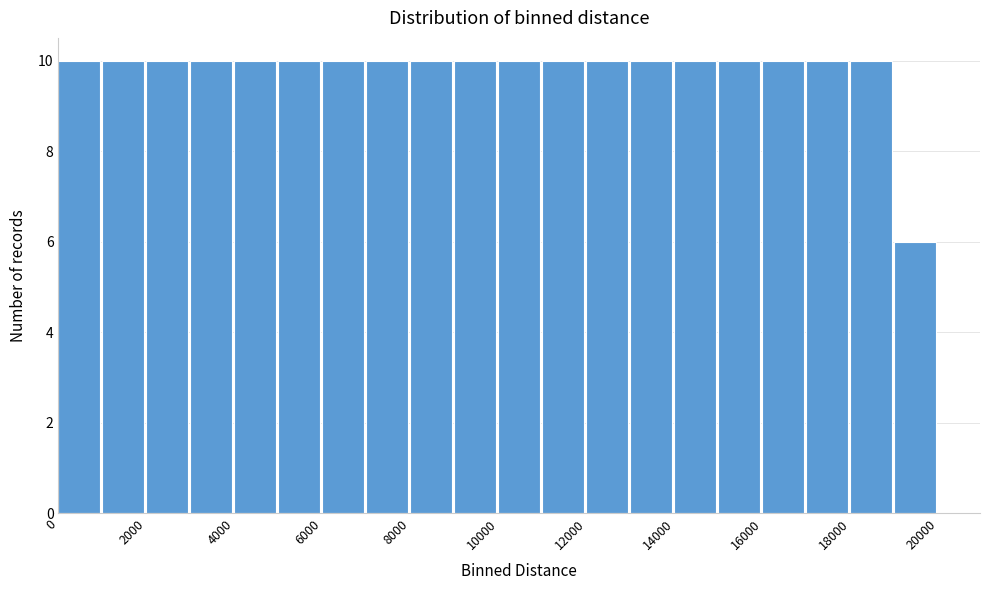

What is the height of the bar covering 14000 to 15000 on the x-axis? The values are not printed on the chart, so give them approximately, as read against the axis.

10